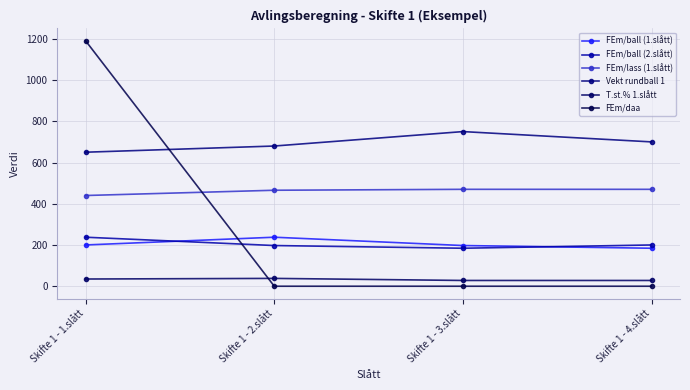

Reading left to right, extract all data points from this chart.

FEm/ball (1.slått): Skifte 1 - 1.slått=200.2	Skifte 1 - 2.slått=237.7	Skifte 1 - 3.slått=197.4	Skifte 1 - 4.slått=184.2
FEm/ball (2.slått): Skifte 1 - 1.slått=237.7	Skifte 1 - 2.slått=197.4	Skifte 1 - 3.slått=184.2	Skifte 1 - 4.slått=200.2
FEm/lass (1.slått): Skifte 1 - 1.slått=440.0	Skifte 1 - 2.slått=465.5	Skifte 1 - 3.slått=470.0	Skifte 1 - 4.slått=470.0
Vekt rundball 1: Skifte 1 - 1.slått=650.0	Skifte 1 - 2.slått=680.0	Skifte 1 - 3.slått=750.0	Skifte 1 - 4.slått=700.0
T.st.% 1.slått: Skifte 1 - 1.slått=35.0	Skifte 1 - 2.slått=38.0	Skifte 1 - 3.slått=28.0	Skifte 1 - 4.slått=28.0
FEm/daa: Skifte 1 - 1.slått=1190.5	Skifte 1 - 2.slått=0.0	Skifte 1 - 3.slått=0.0	Skifte 1 - 4.slått=0.0